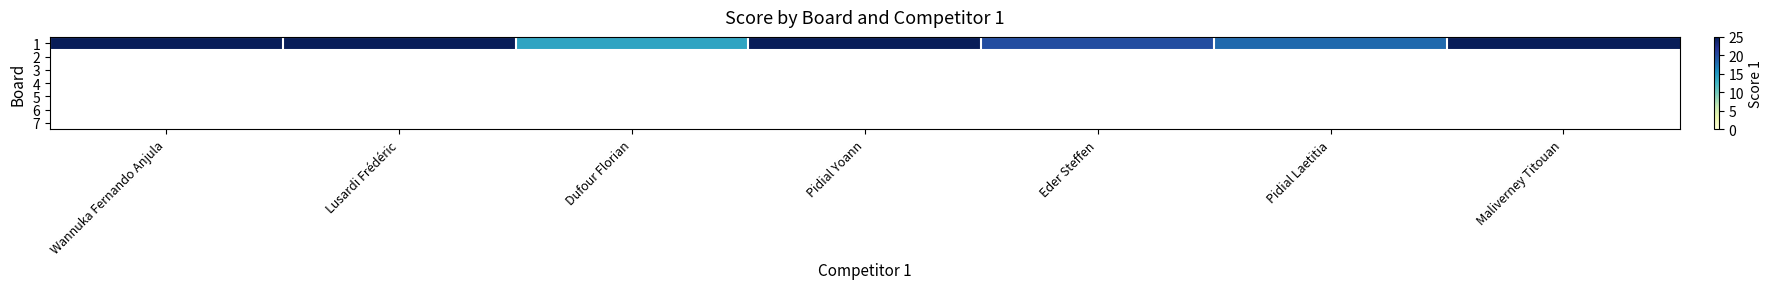

Which series has the largest total across all categories?

1